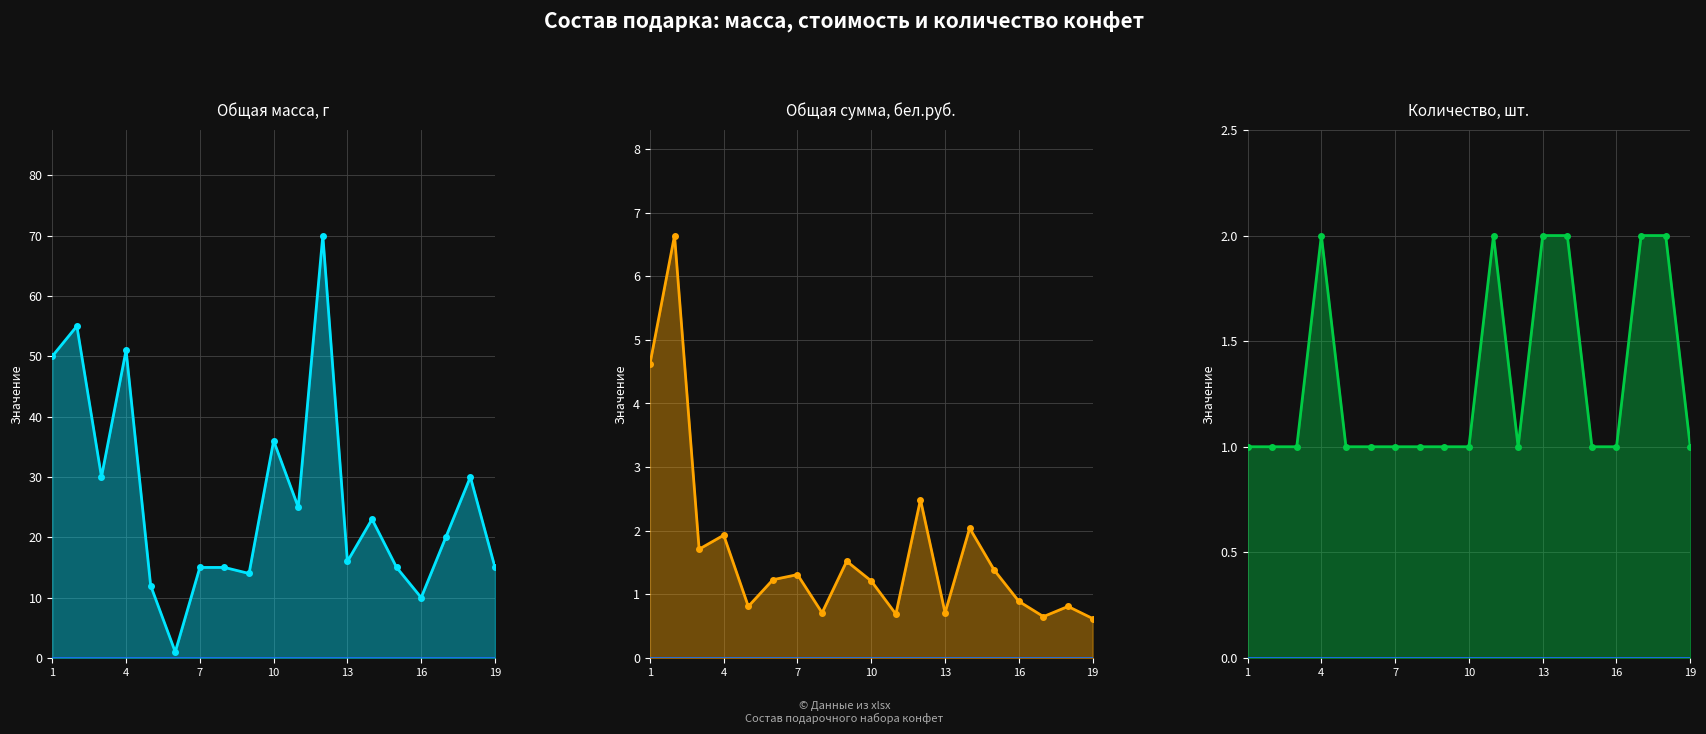

Reading left to right, list all the values displayed in this chart.

Общая масса, г: 50.0	55.0	30.0	51.0	12.0	1.0	15.0	15.0	14.0	36.0	25.0	70.0	16.0	23.0	15.0	10.0	20.0	30.0	15.0
Общая сумма, бел.руб.: 4.6	6.6	1.7	1.9	0.8	1.2	1.3	0.7	1.5	1.2	0.7	2.5	0.7	2.0	1.4	0.9	0.7	0.8	0.6
Кол-во: 1.0	1.0	1.0	2.0	1.0	1.0	1.0	1.0	1.0	1.0	2.0	1.0	2.0	2.0	1.0	1.0	2.0	2.0	1.0